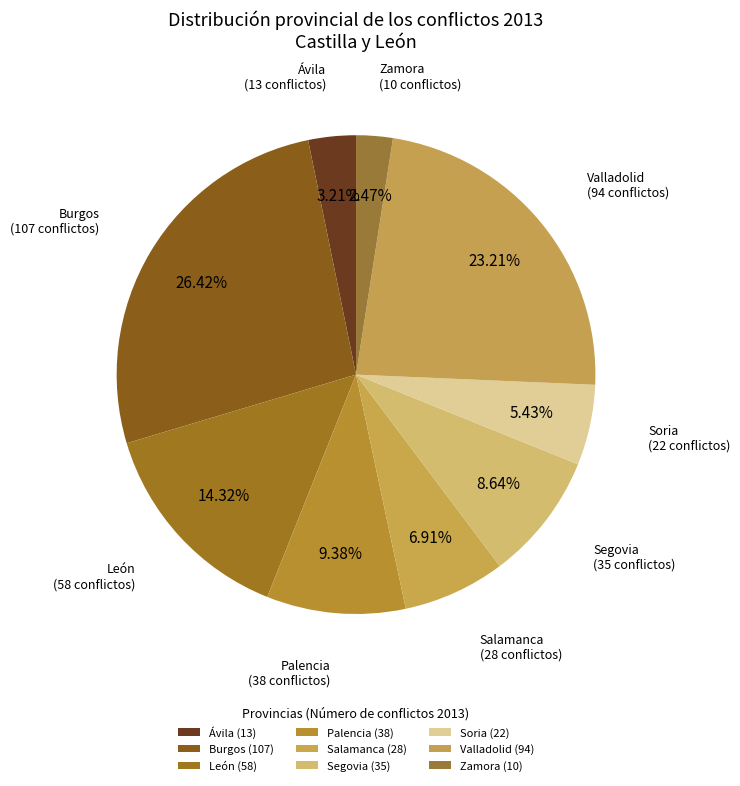

Count the number of slices in the pie.

9